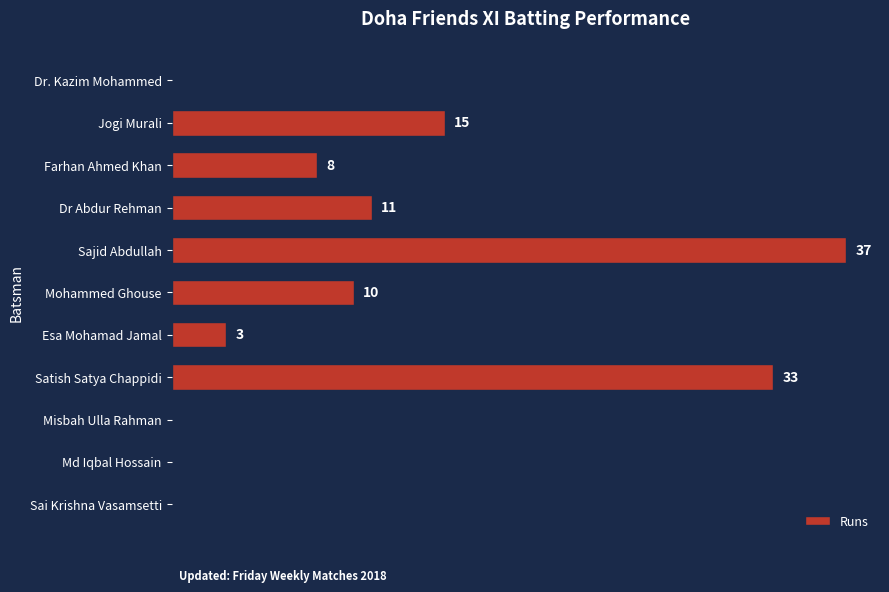

Which label corresponds to the largest value in the chart?

Sajid Abdullah